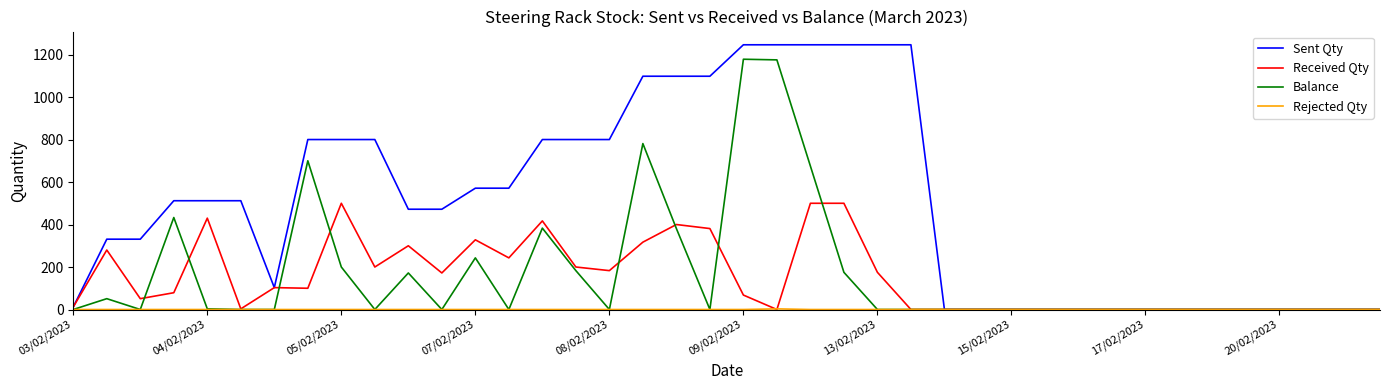

Which series has the largest range (max minus min)?

Sent Qty